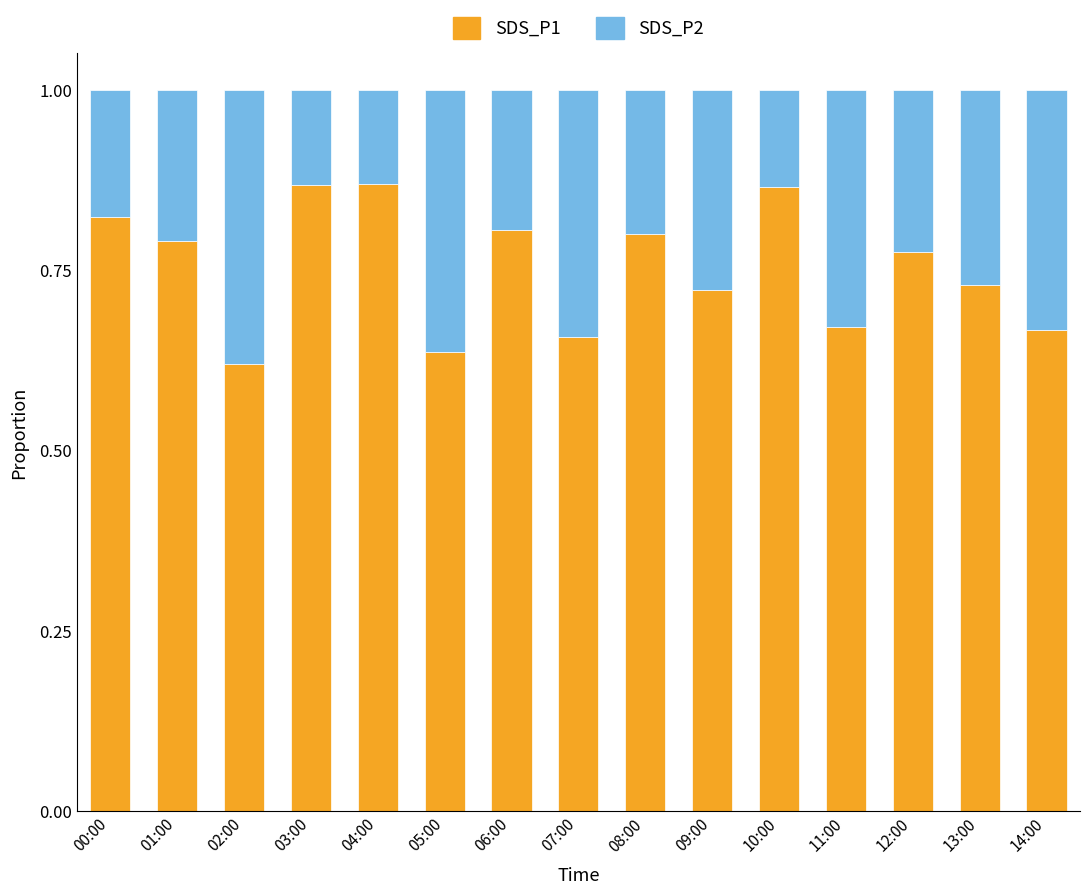

What are all the series names shown in the legend?

SDS_P1, SDS_P2